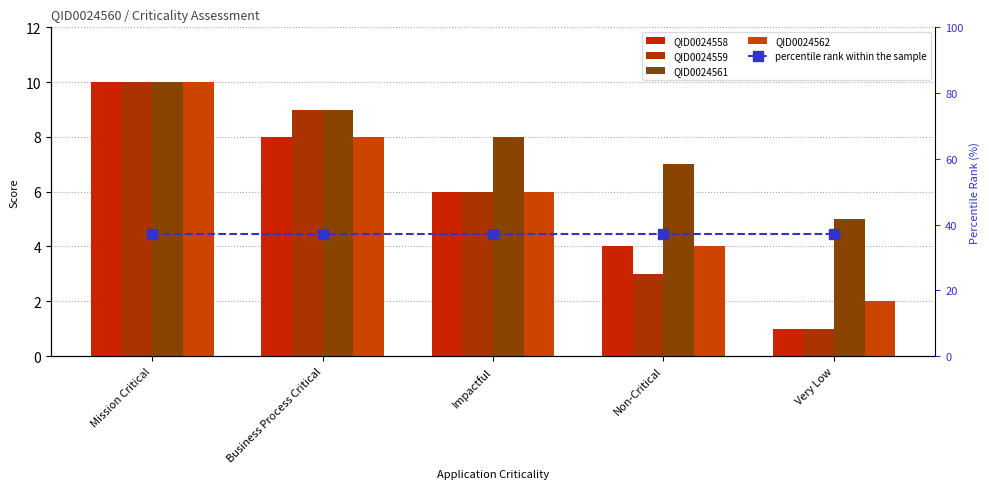

Where is QID0024559 nearest to the value 5?

Impactful